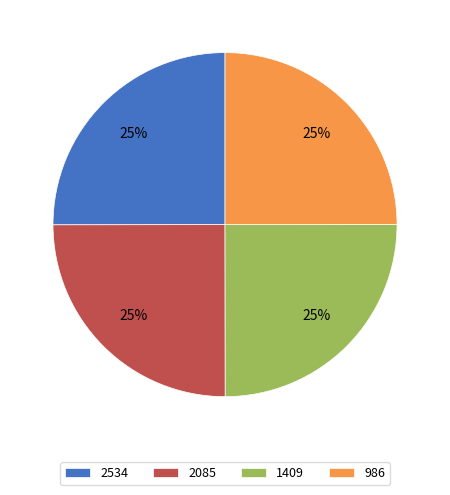

The 1409 slice represents 25% of the pie. True or false?

True